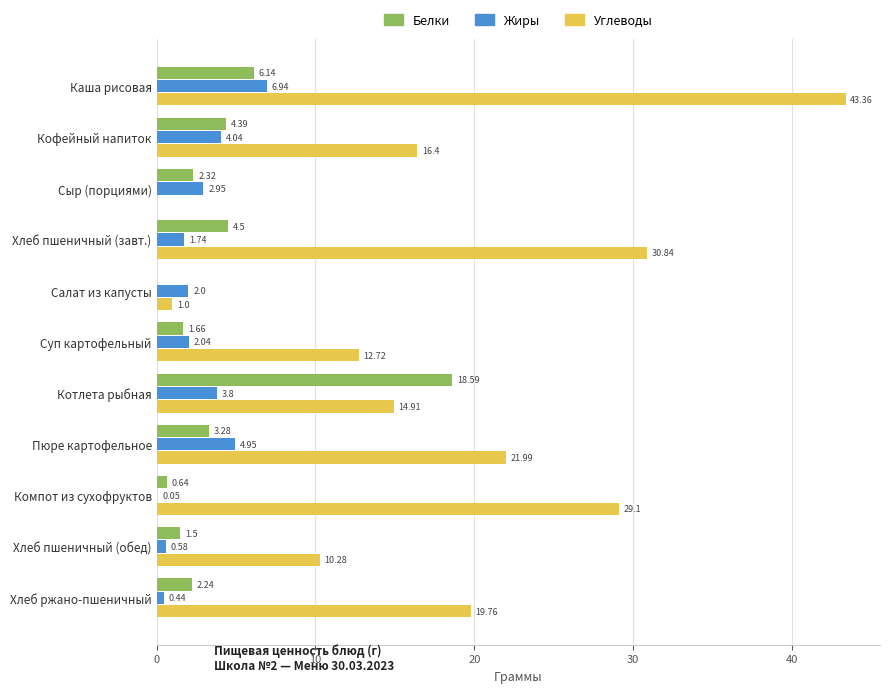

How many positive values does the Белки series have?

10